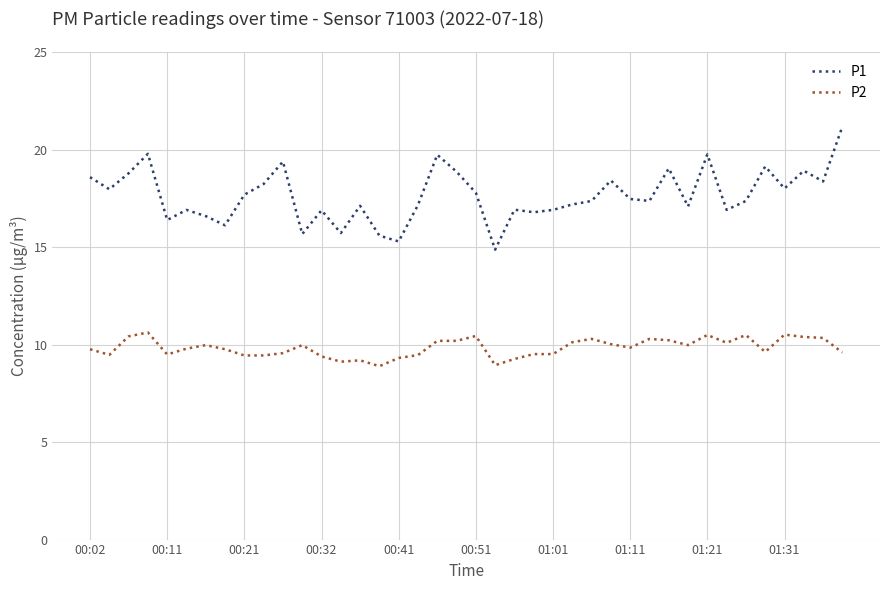

Which series has the largest range (max minus min)?

P1